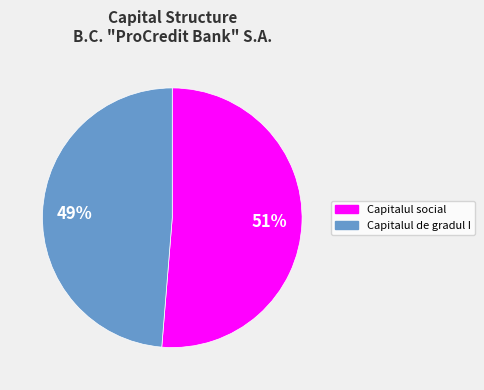

To the nearest percent, what is the average slice percentage?

50%